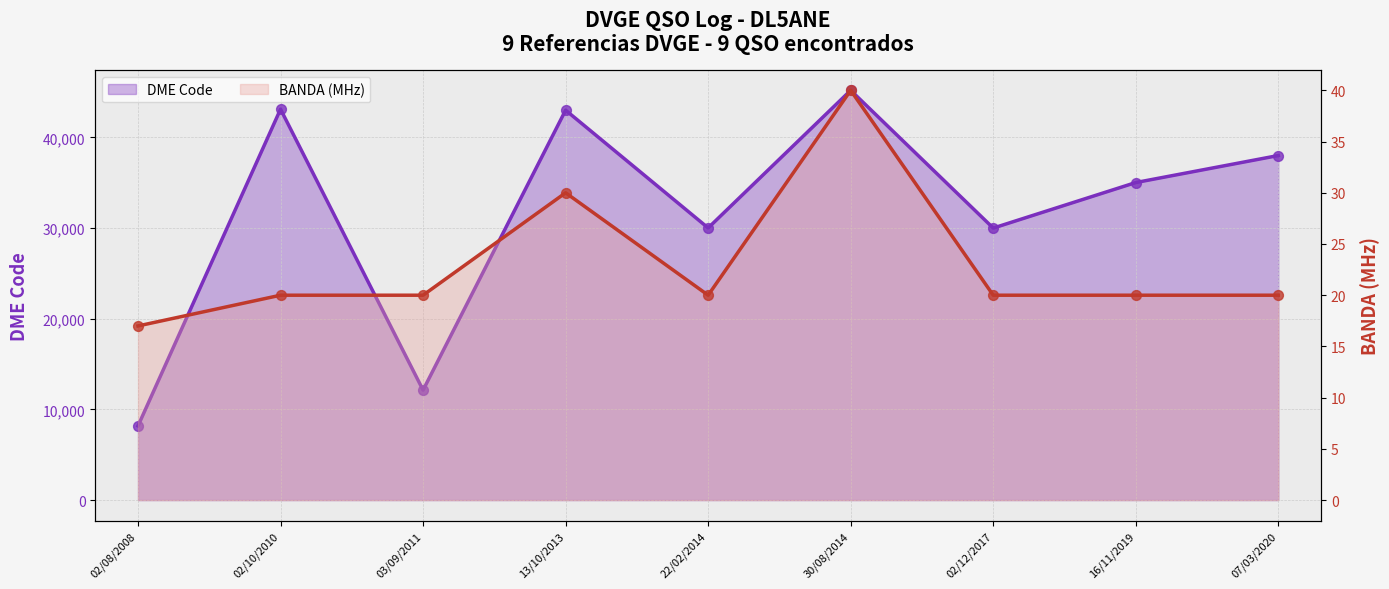

Which series contains the highest Y value?

DME Code